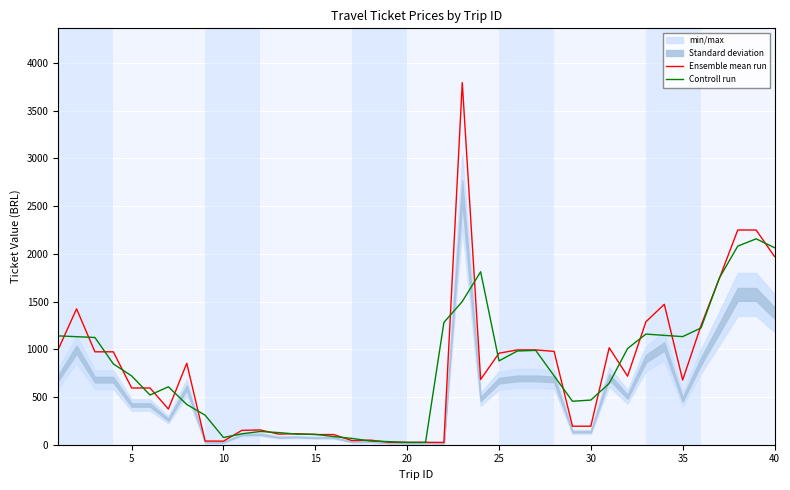

Does the chart display data point markers on the line(s)?

No